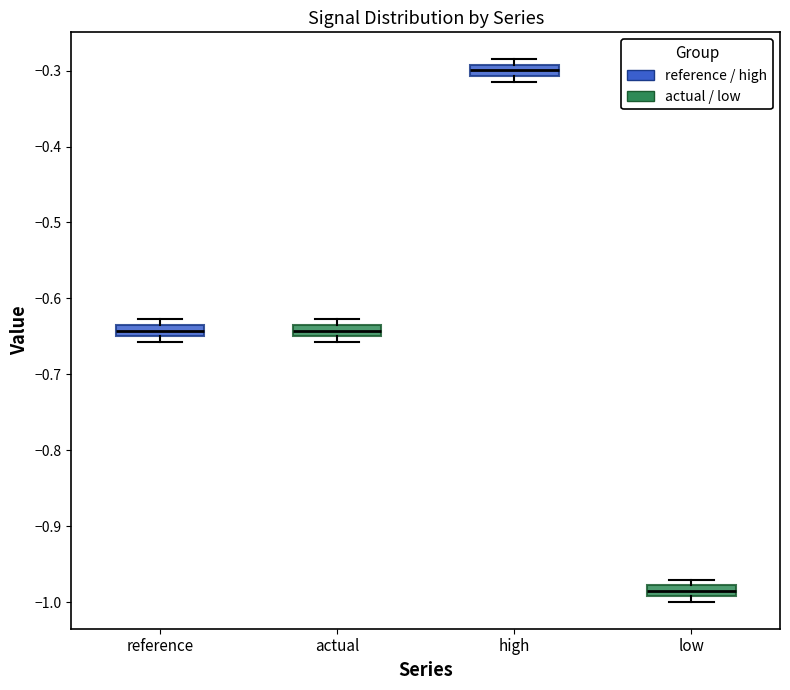

Which box has the highest median line?

high